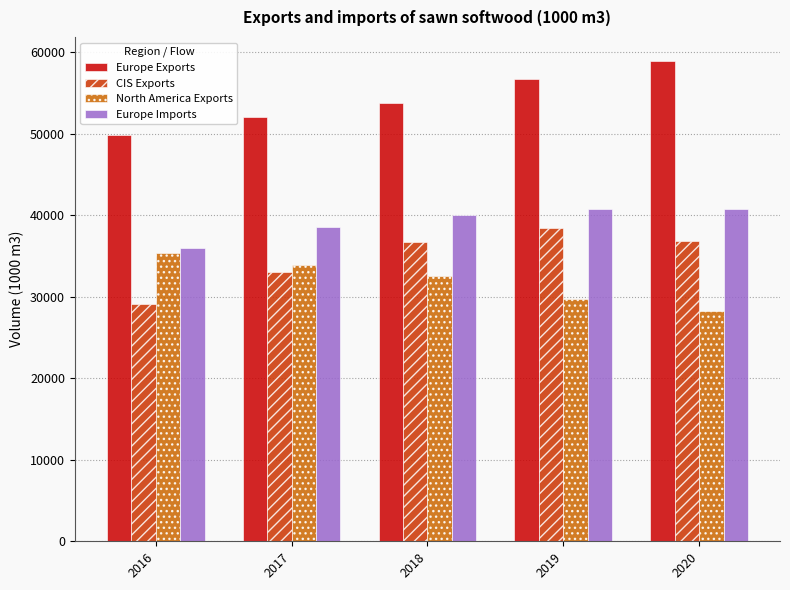

Where is Europe Imports nearest to the value 38374?

2017